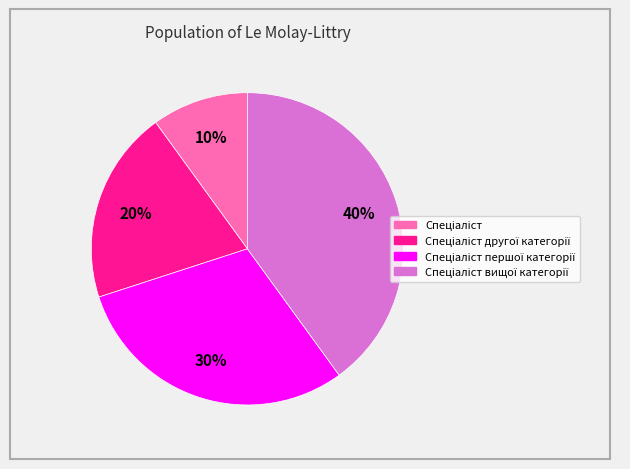

How many segments does this pie chart have?

4